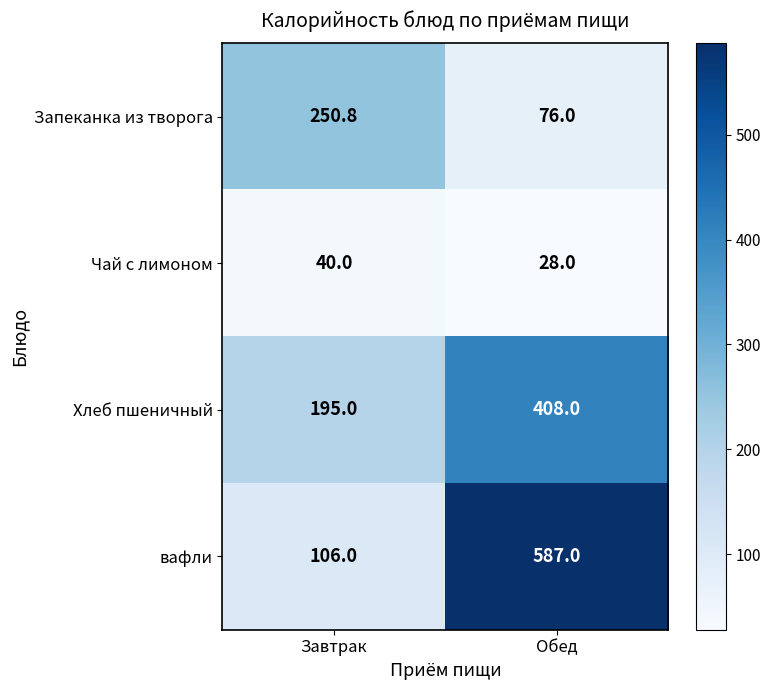

Which series has the largest total across all categories?

вафли